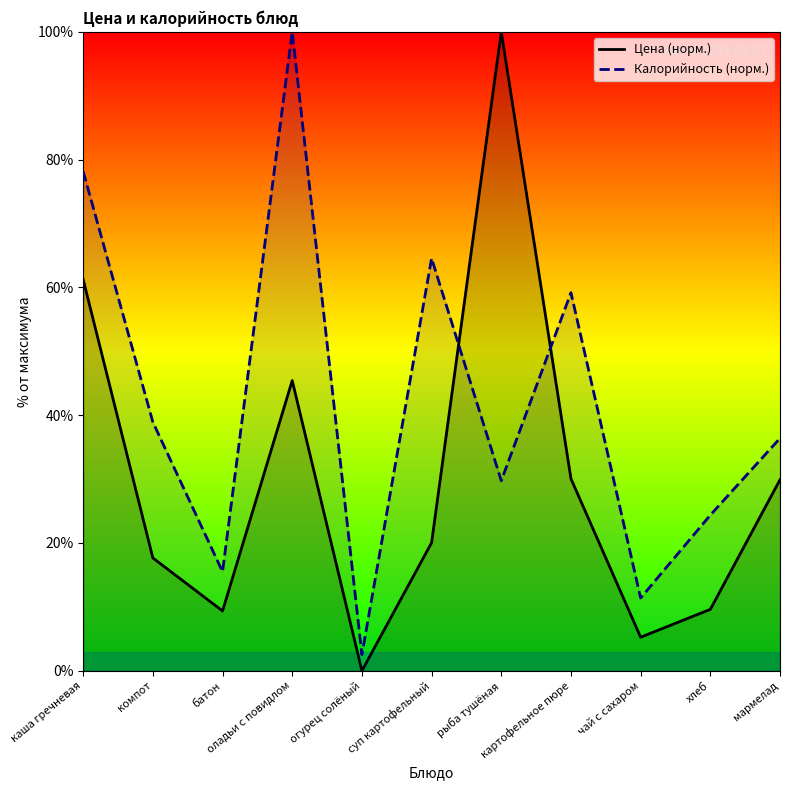

Is it true that Цена (норм.) equals 31.2 at рыба тушёная?

False